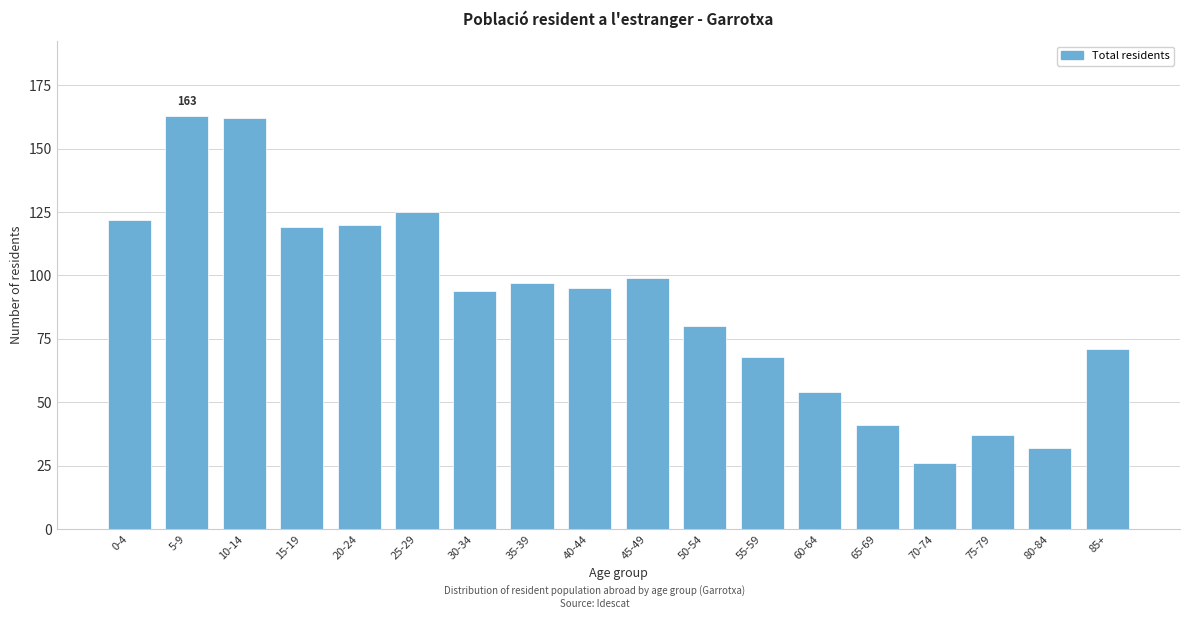

Reading left to right, list all the values displayed in this chart.

122	163	162	119	120	125	94	97	95	99	80	68	54	41	26	37	32	71